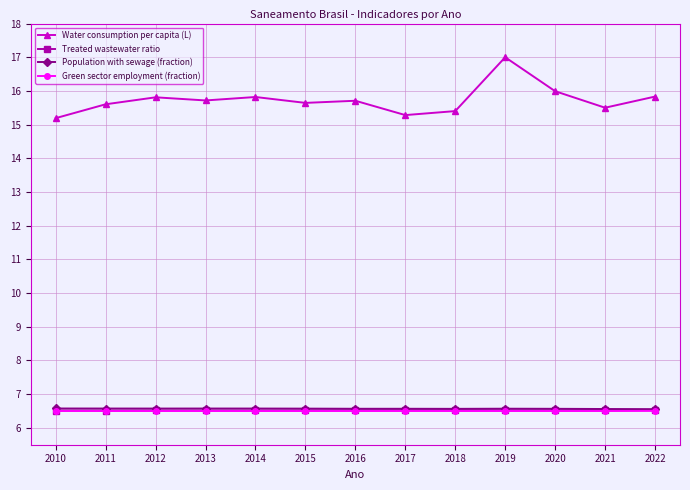

Reading left to right, extract all data points from this chart.

Water consumption per capita (L): 15.2	15.6	15.8	15.7	15.8	15.6	15.7	15.3	15.4	17.0	16.0	15.5	15.8
Treated wastewater ratio: 6.5	6.5	6.5	6.5	6.5	6.5	6.5	6.5	6.5	6.5	6.5	6.5	6.5
Population with sewage (fraction): 6.6	6.6	6.6	6.6	6.6	6.6	6.6	6.6	6.6	6.6	6.6	6.6	6.6
Green sector employment (fraction): 6.5	6.5	6.5	6.5	6.5	6.5	6.5	6.5	6.5	6.5	6.5	6.5	6.5